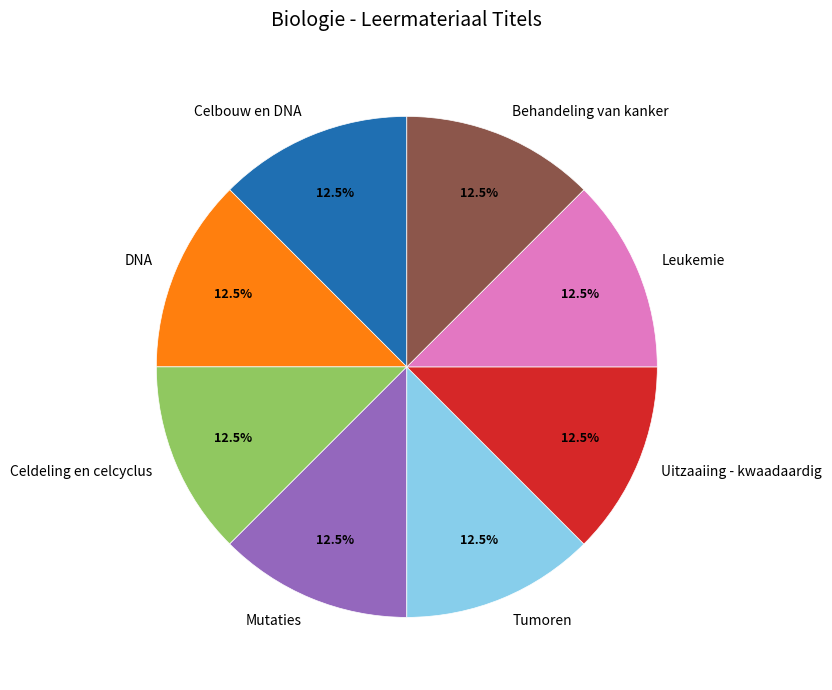

Does Uitzaaiing - kwaadaardig account for over 50% of the chart?

No